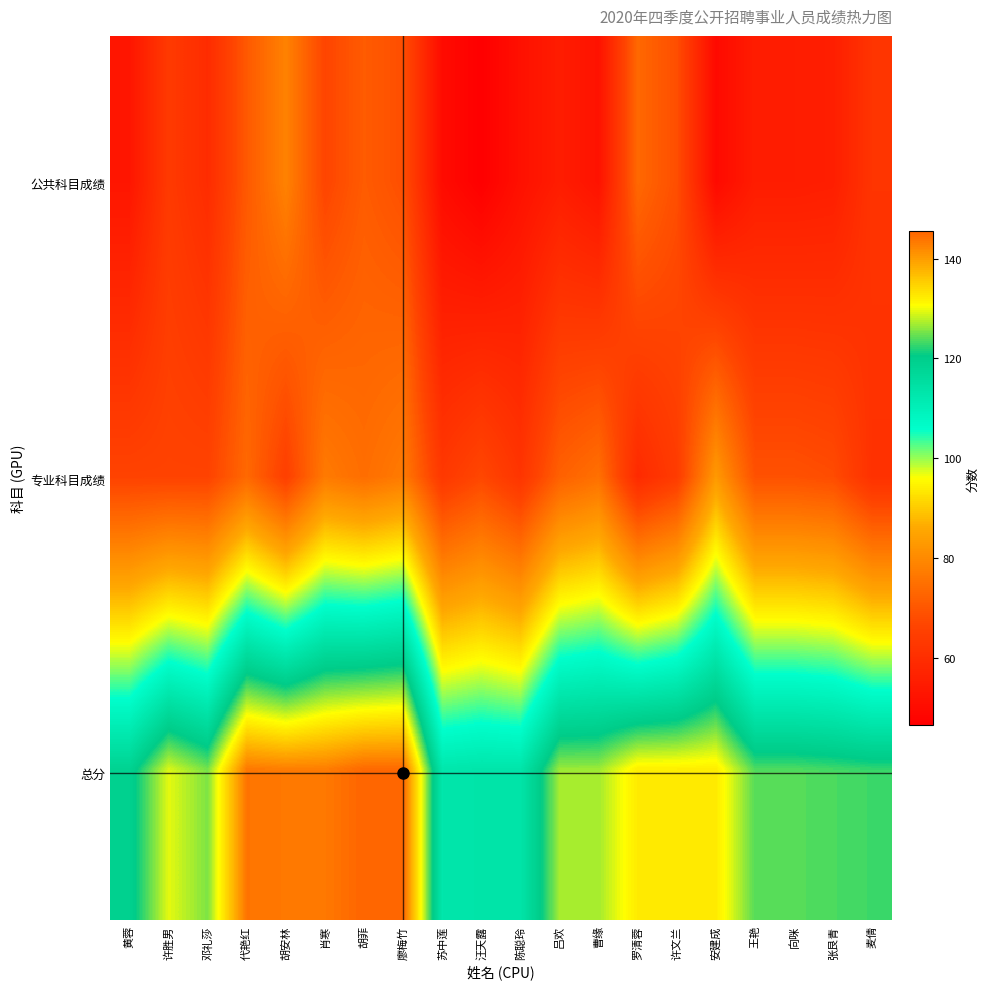

Which series has the largest range (max minus min)?

总分